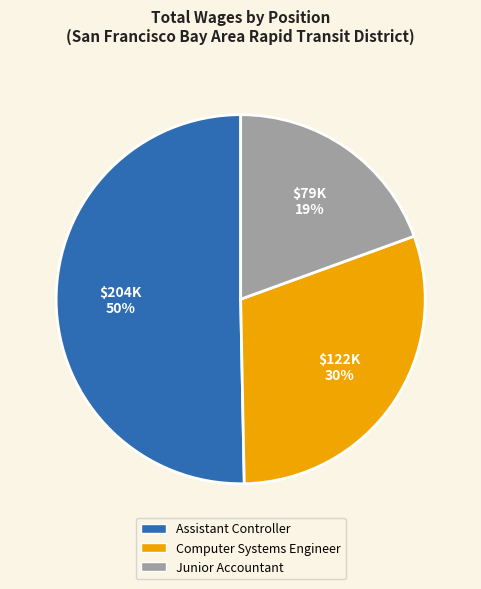

What is the largest slice in the pie chart?

Assistant Controller